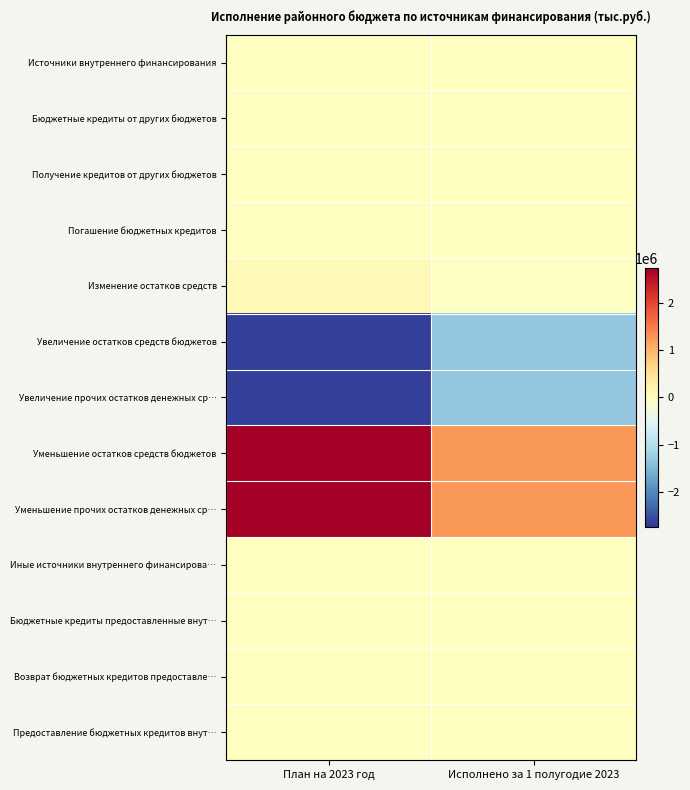

At which category does the chart reach its peak across all series?

План на 2023 год